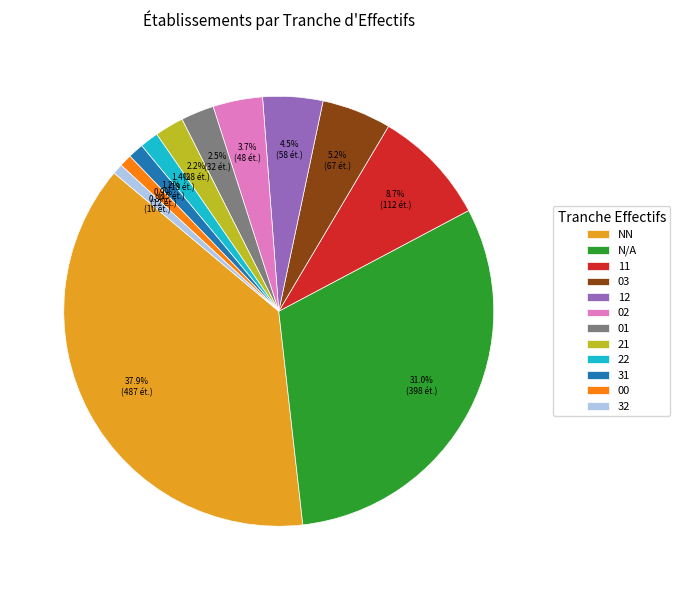

Between 31 and 12, which is larger?

12